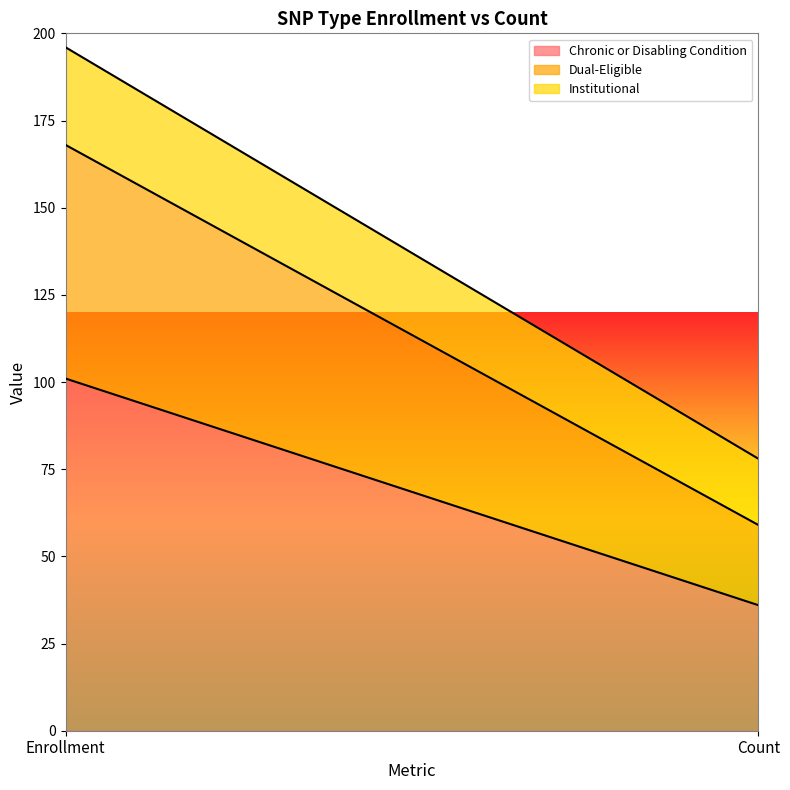

What is the value of the Chronic or Disabling Condition point at the 2nd from the left?

36